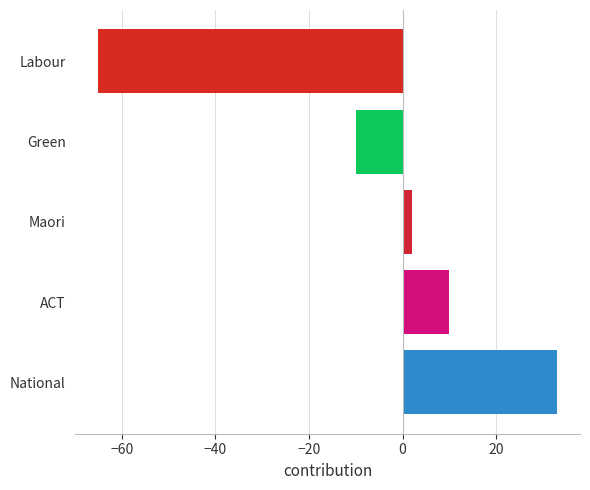

What is the difference between the second highest and second lowest values?

20